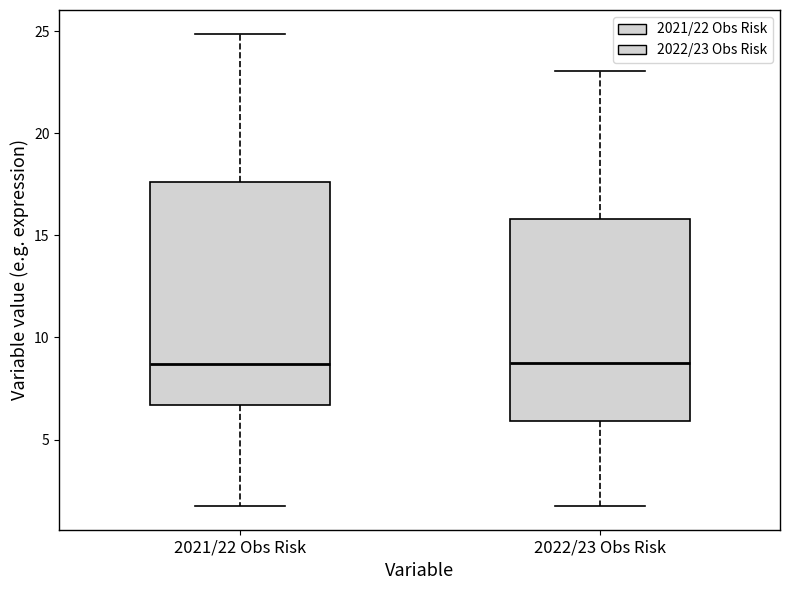

Reading left to right, transcribe this box plot: for each box, give where its median line is, the range the box spans, and where its two whiskers end, as read against the y-axis. The values are not printed on the chart, so give them approximately, as read against the axis.

2021/22 Obs Risk: median 8.5, box 6.5 to 17.5, whiskers 1.5 to 25.0
2022/23 Obs Risk: median 8.5, box 6.0 to 16.0, whiskers 2.0 to 23.0